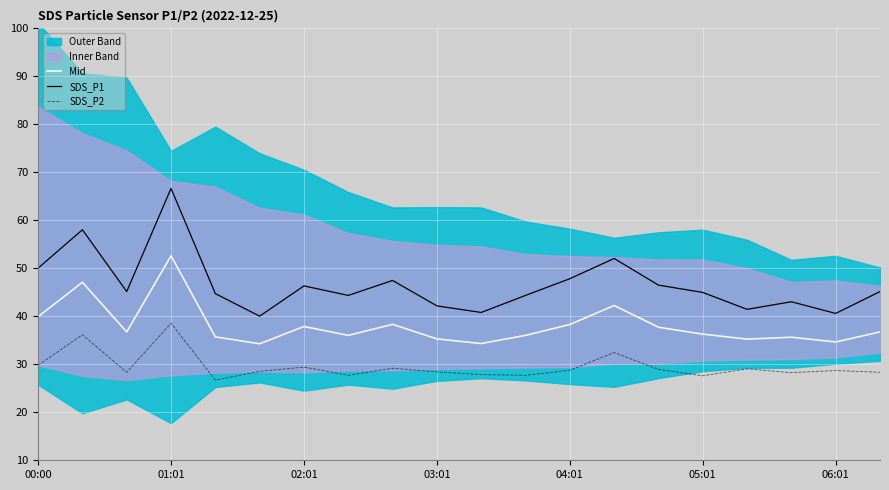

What is the maximum value for SDS_P1?

66.7